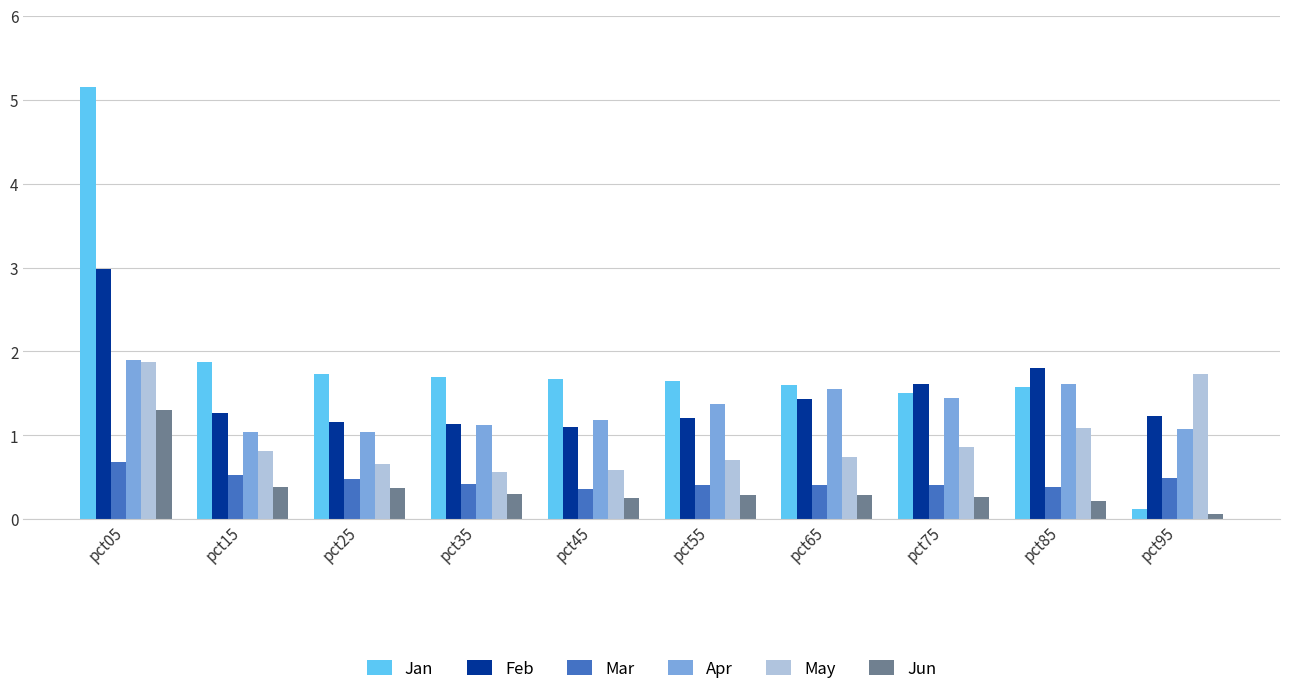

How many groups of bars are there?

10